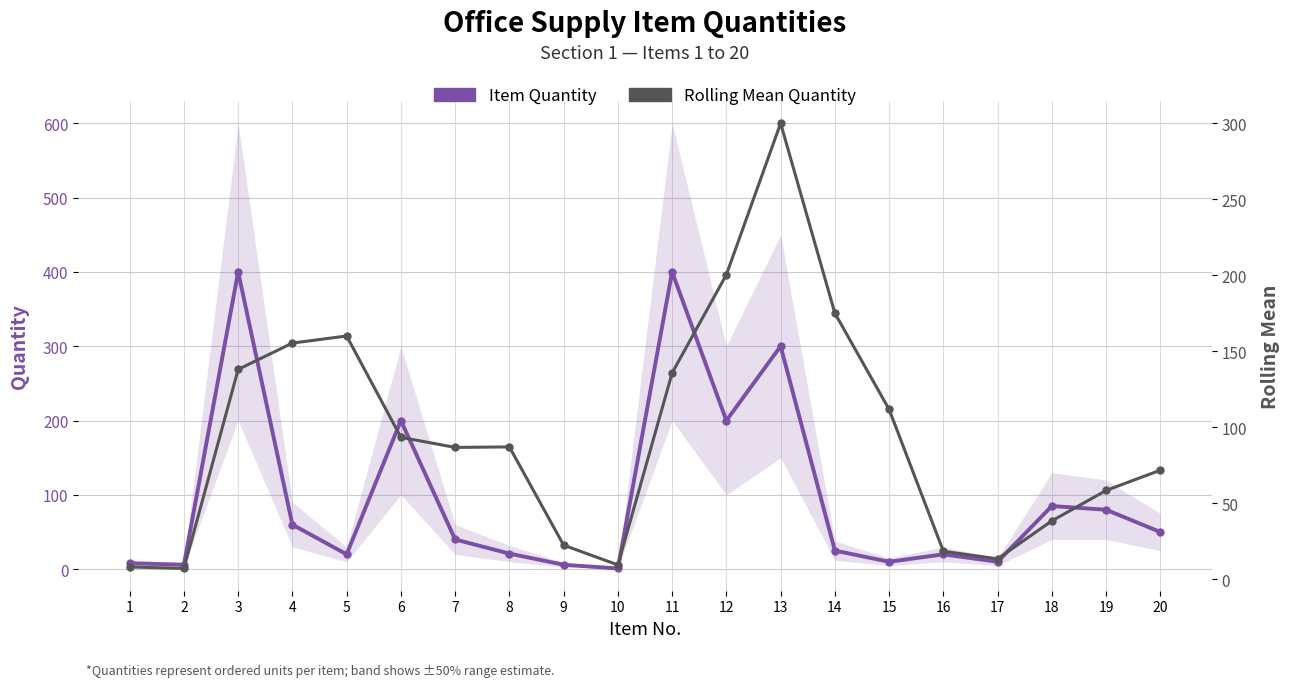

In Item Quantity, how many points are higher than both neighbors (excluding endpoints)?

6